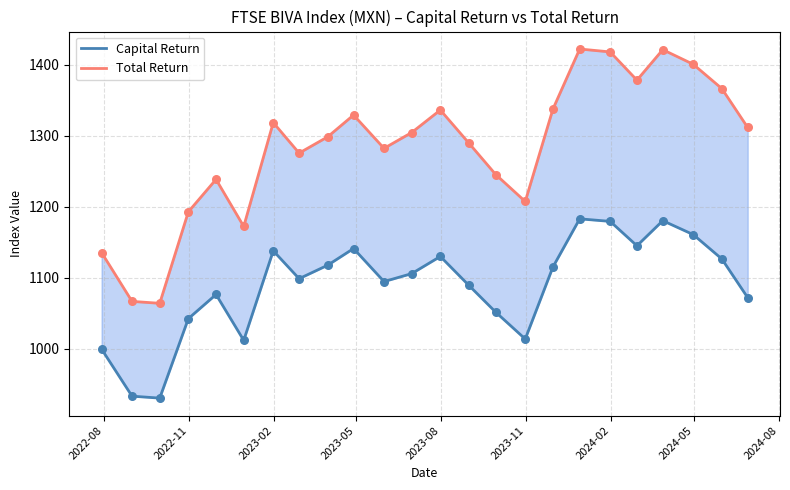

What are all the series names shown in the legend?

Capital Return, Total Return